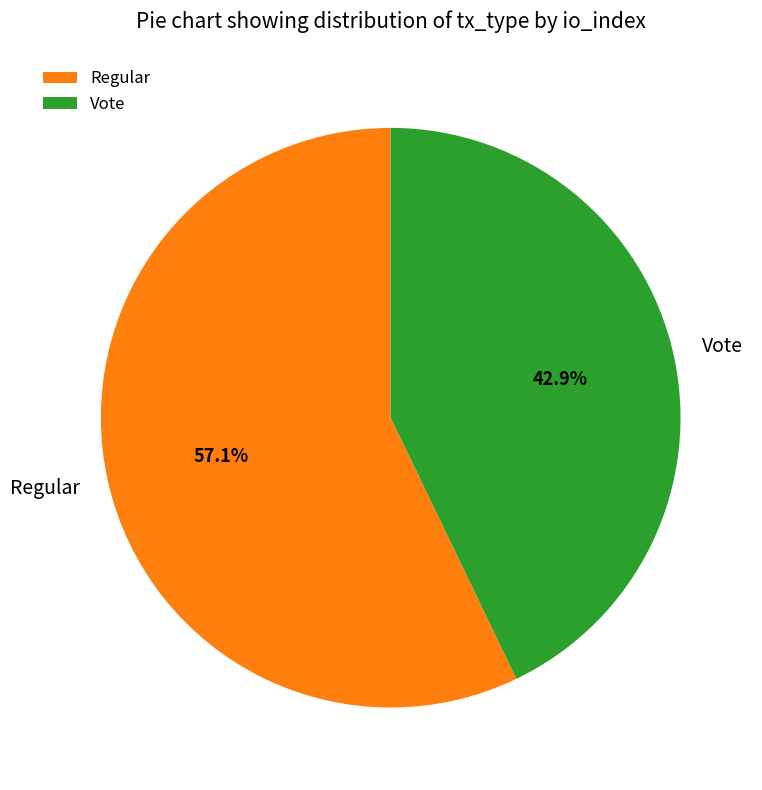

To the nearest percent, what portion does Regular represent?

57%